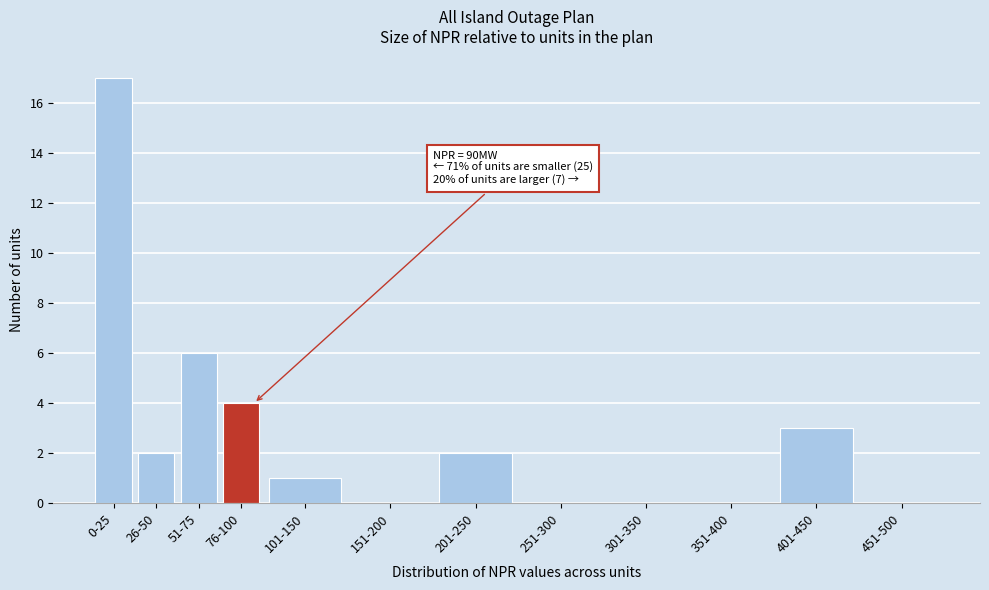

Reading left to right, transcribe all the data shown in this chart.

0-25=17	26-50=2	51-75=6	76-100=4	101-150=1	151-200=0	201-250=2	251-300=0	301-350=0	351-400=0	401-450=3	451-500=0